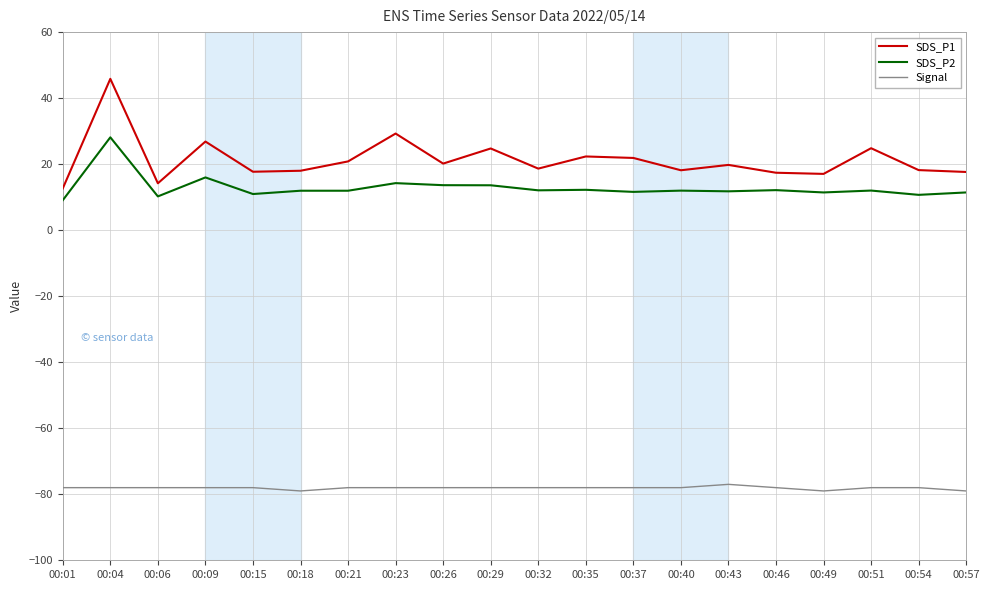

The Signal series shows -28.3 at 00:46. True or false?

False